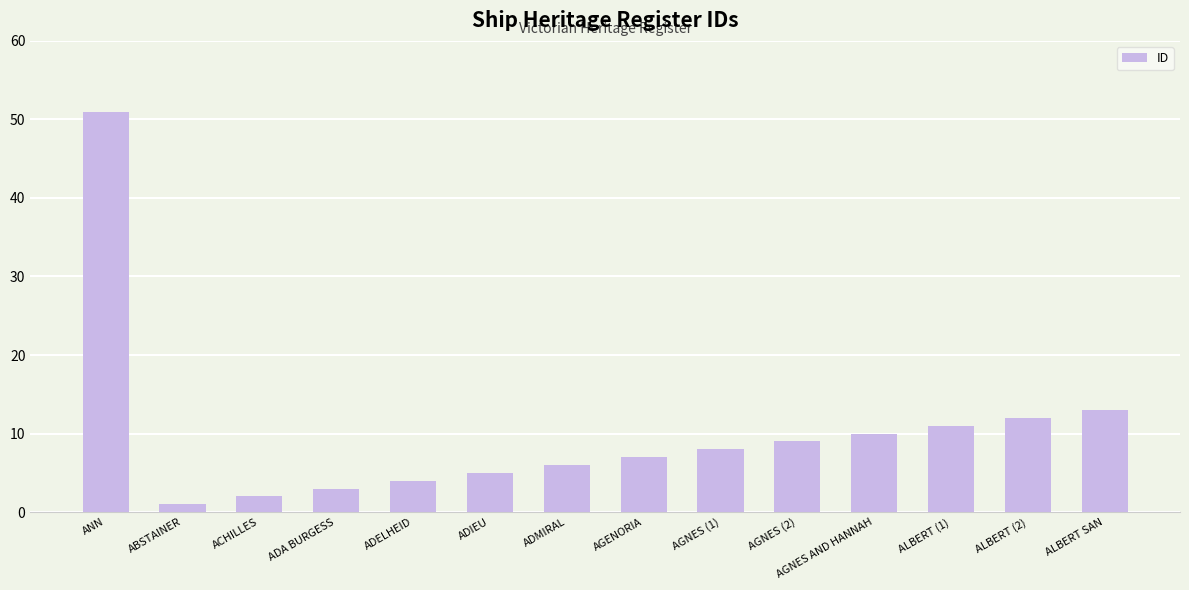

What is the difference between the values at AGNES AND HANNAH and ADIEU?

5